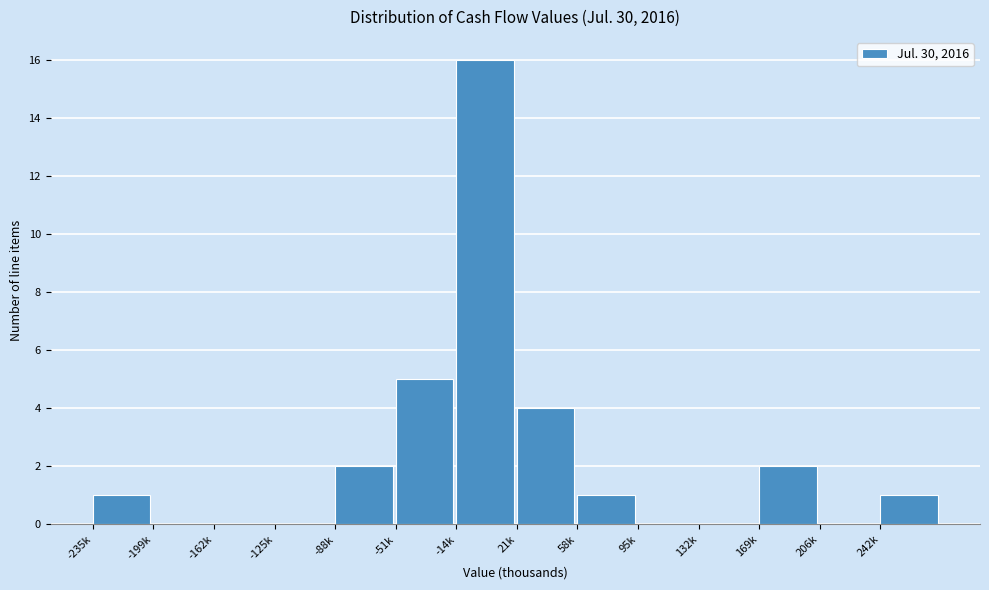

Reading left to right, extract all data points from this chart.

-235k=1	-199k=0	-162k=0	-125k=0	-88k=2	-51k=5	-14k=16	21k=4	58k=1	95k=0	132k=0	169k=2	206k=0	242k=1